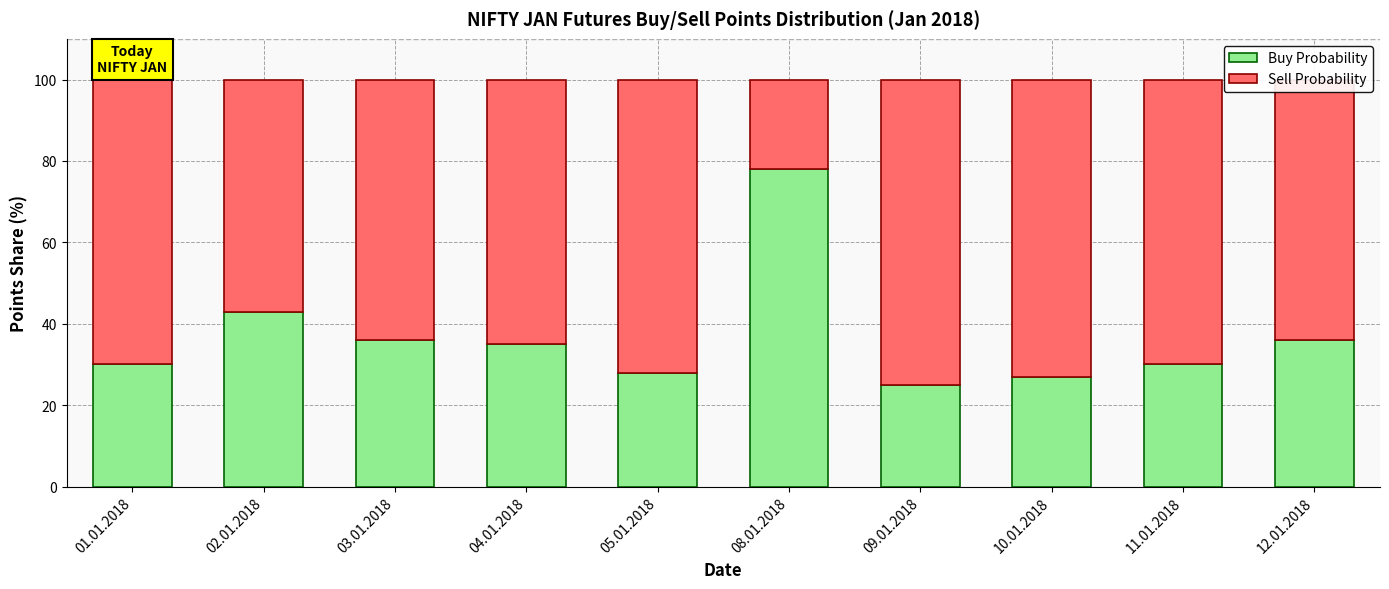

What is the approximate value of Buy Probability at 12.01.2018?

36